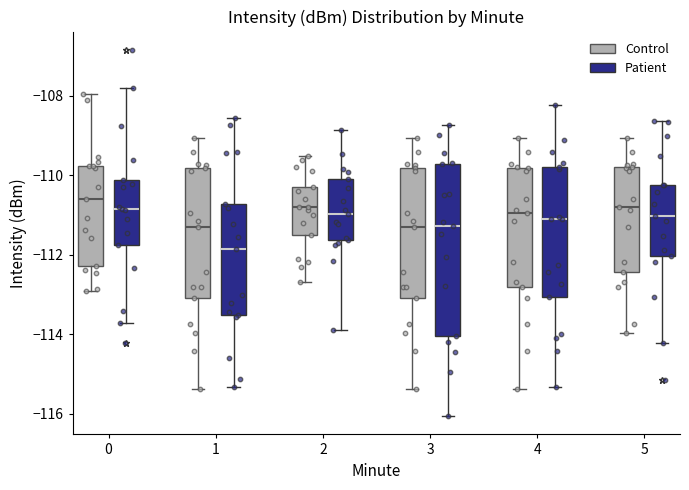

Which box's median line is the lowest?

1 (Patient)